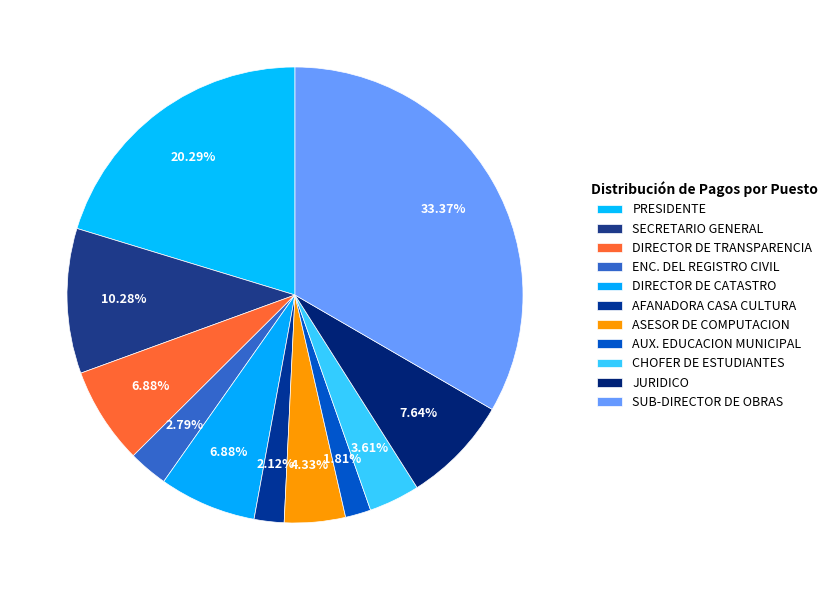

How many slices are in this pie chart?

11